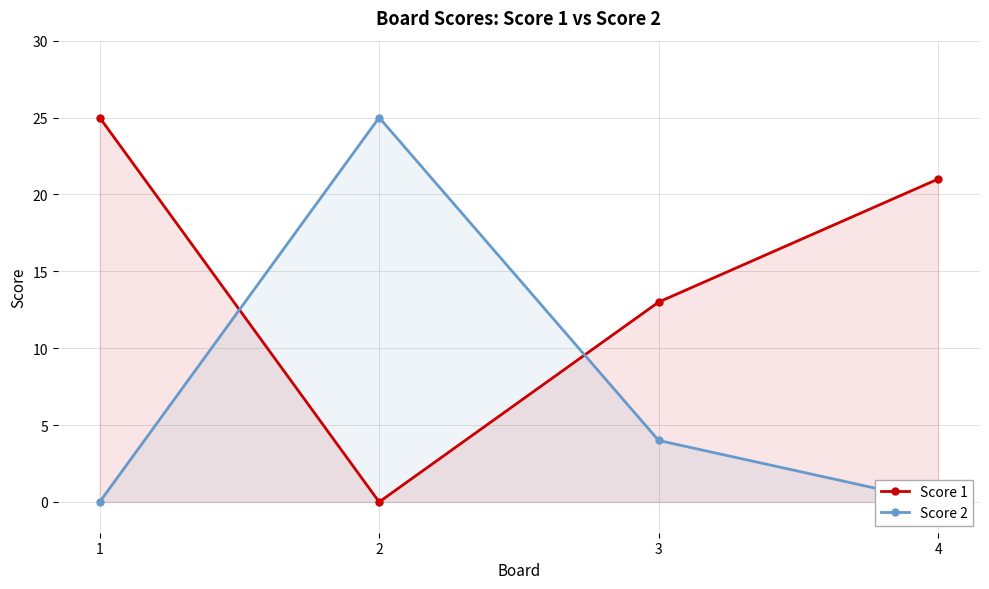

What is the maximum value for Score 1?

25